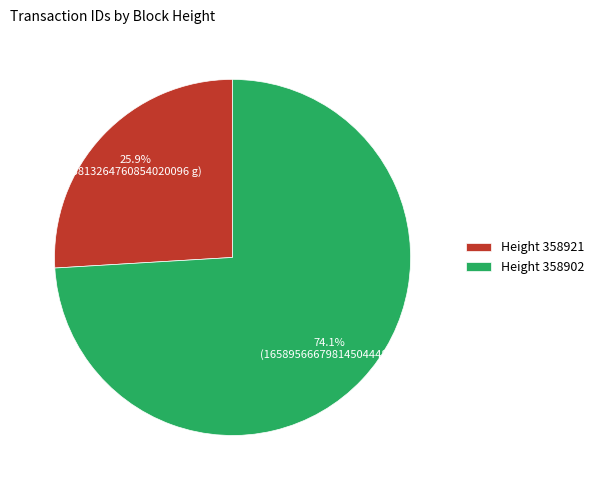

How many slices are in this pie chart?

2